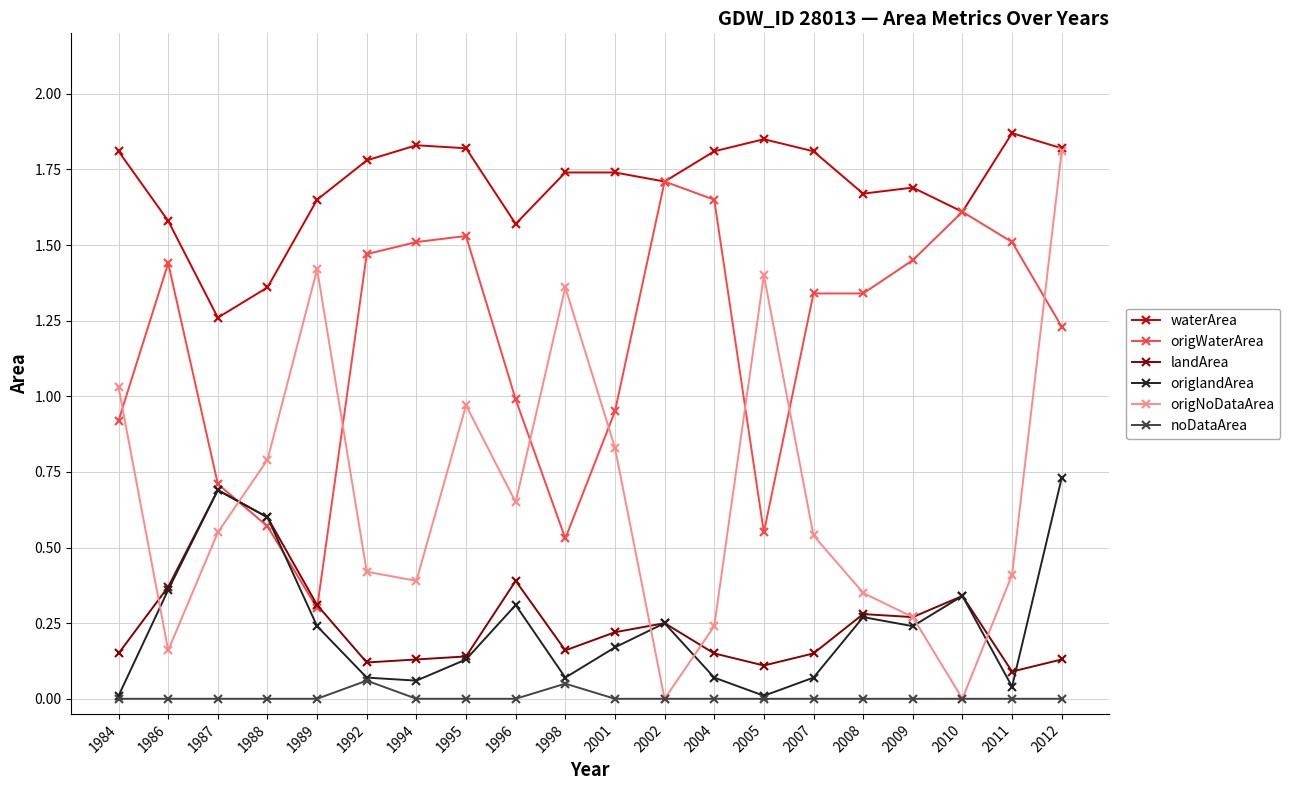

True or false: waterArea has a value of 2.9 at 2008.

False